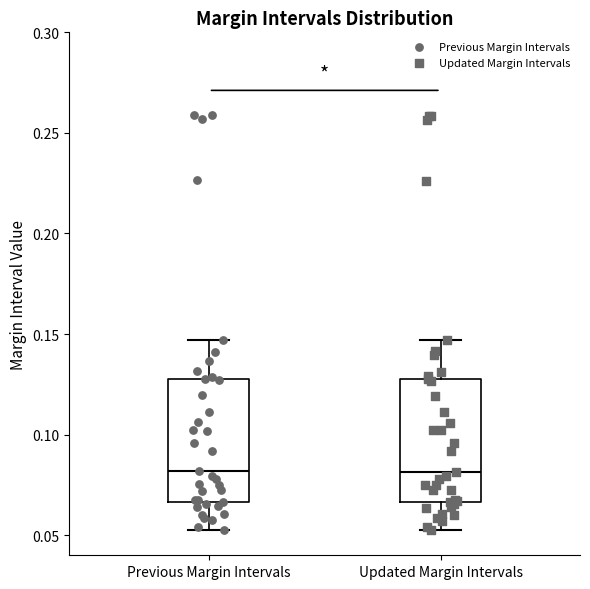

Where does the median line of the box for Previous Margin Intervals sit on the y-axis? The values are not printed on the chart, so give them approximately, as read against the axis.

0.080